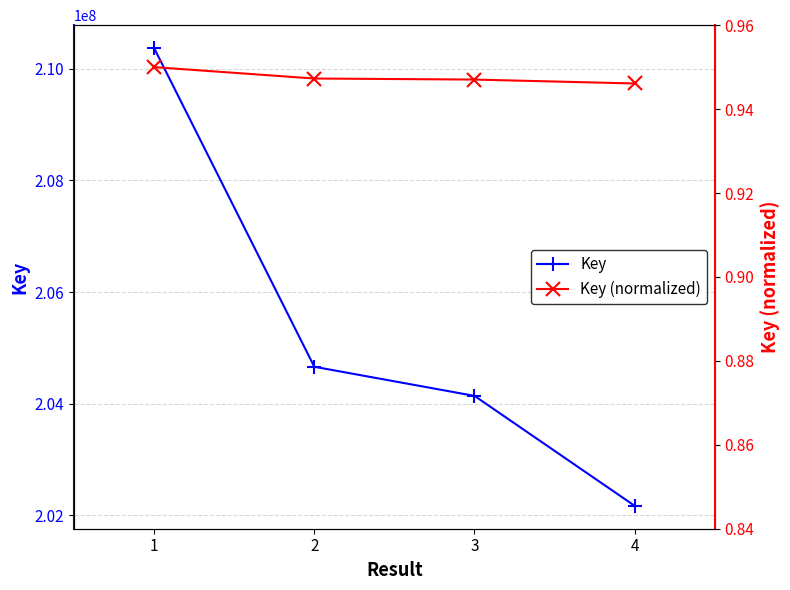

List the series in order of their overall mean, highest first.

Key, Key (normalized)